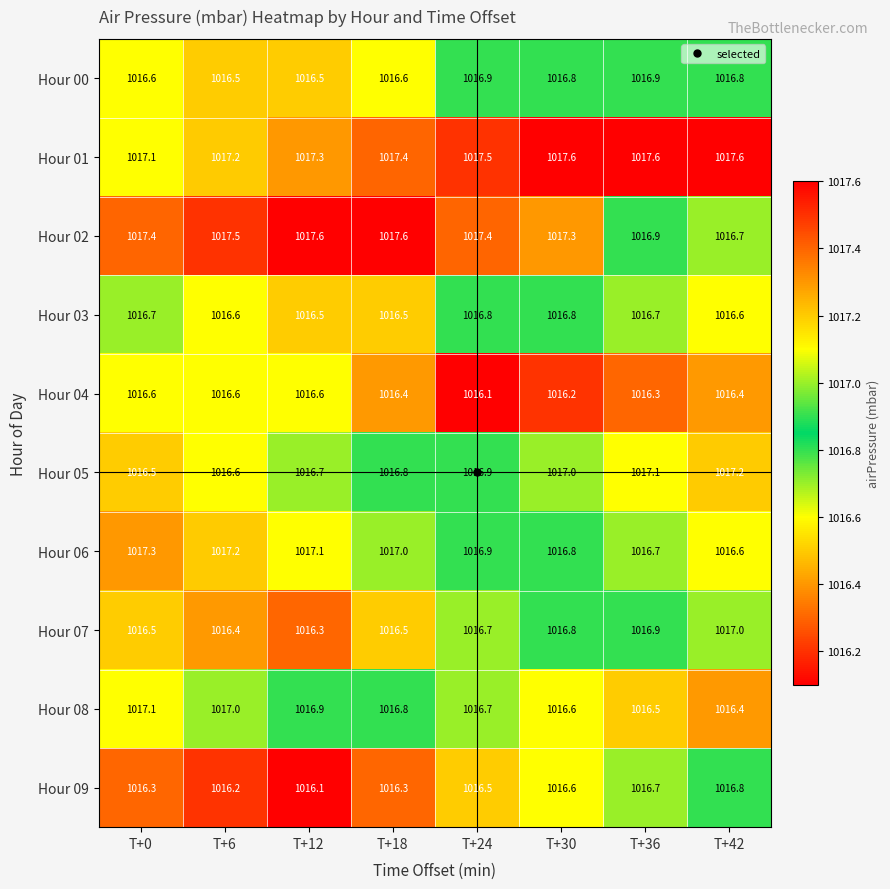

What is the maximum value shown in the chart?

1017.6